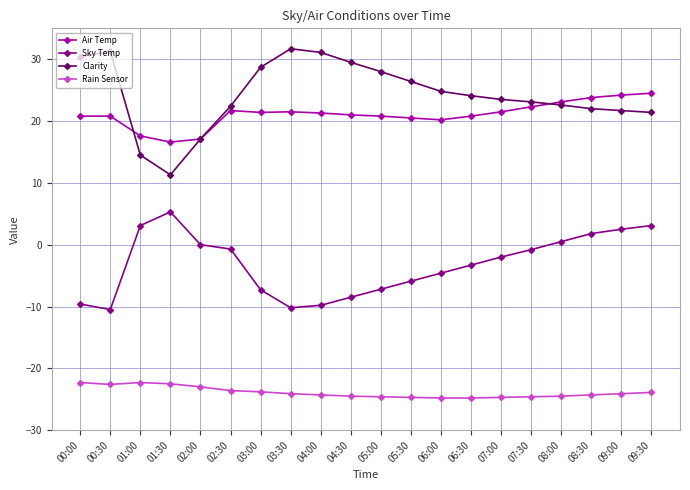

What is the spread (max minus min) of values at 05:30?

51.1